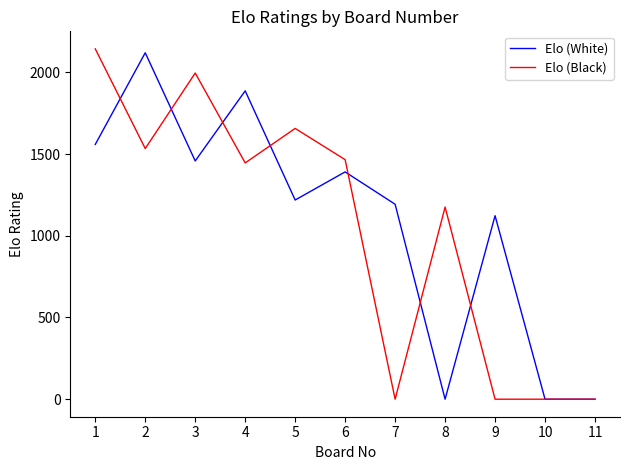

True or false: Elo (White) and Elo (Black) intersect in this chart.

True